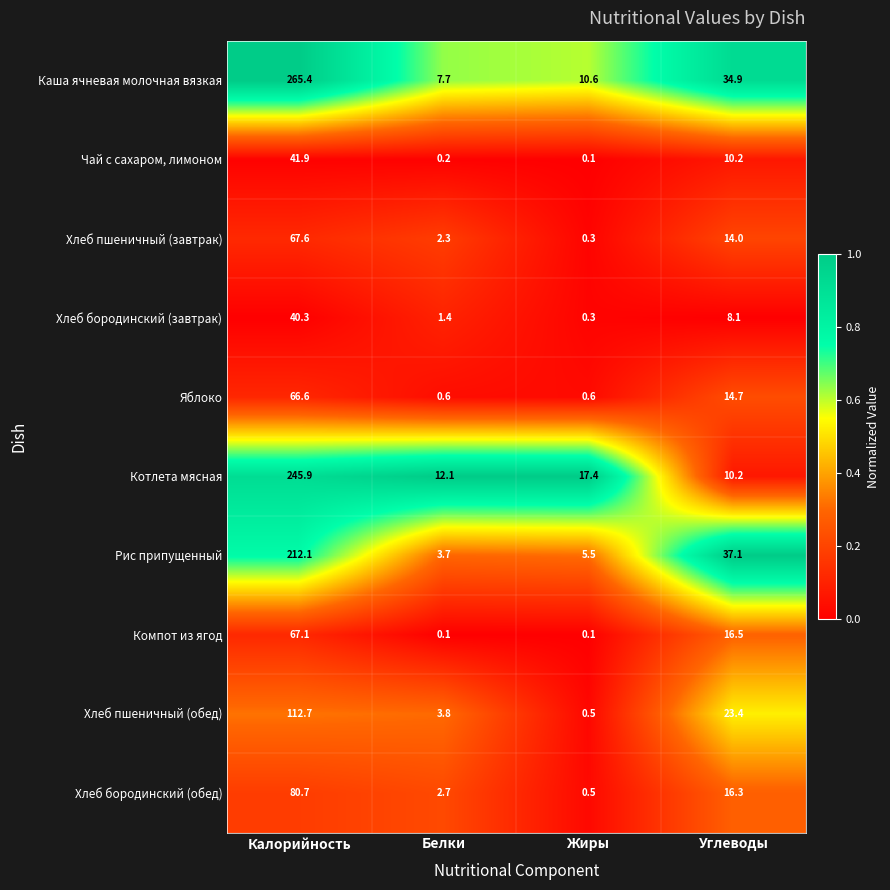

What is the approximate value of Рис припущенный at Калорийность?

212.1